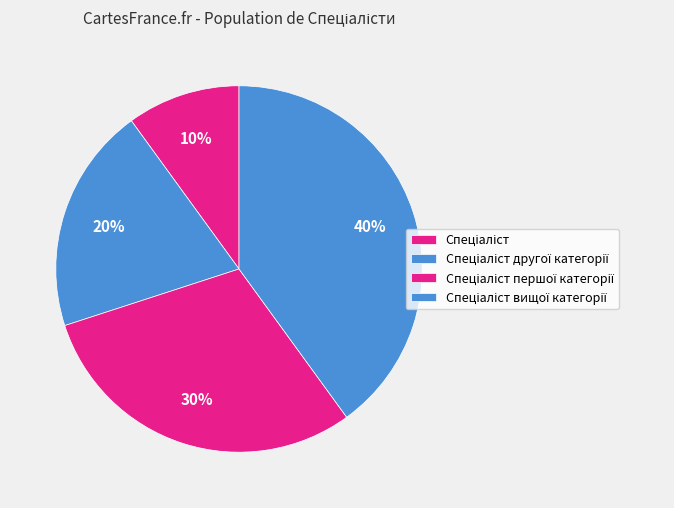

Is the sum of Спеціаліст першої категорії and Спеціаліст greater than half?

No